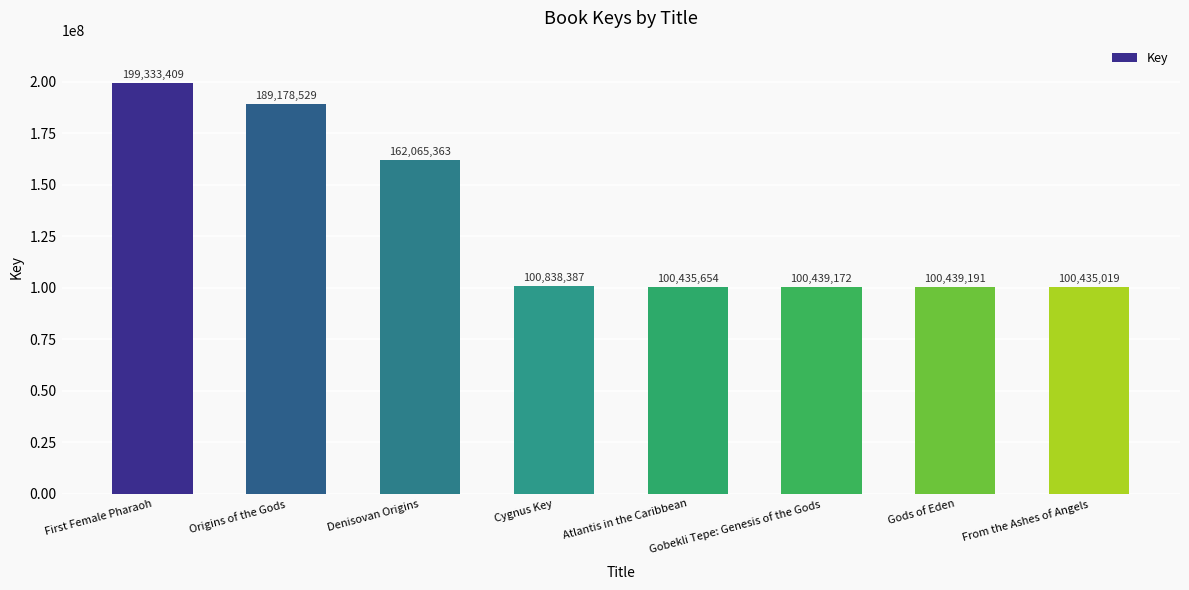

What is the minimum value shown in the chart?

100435019